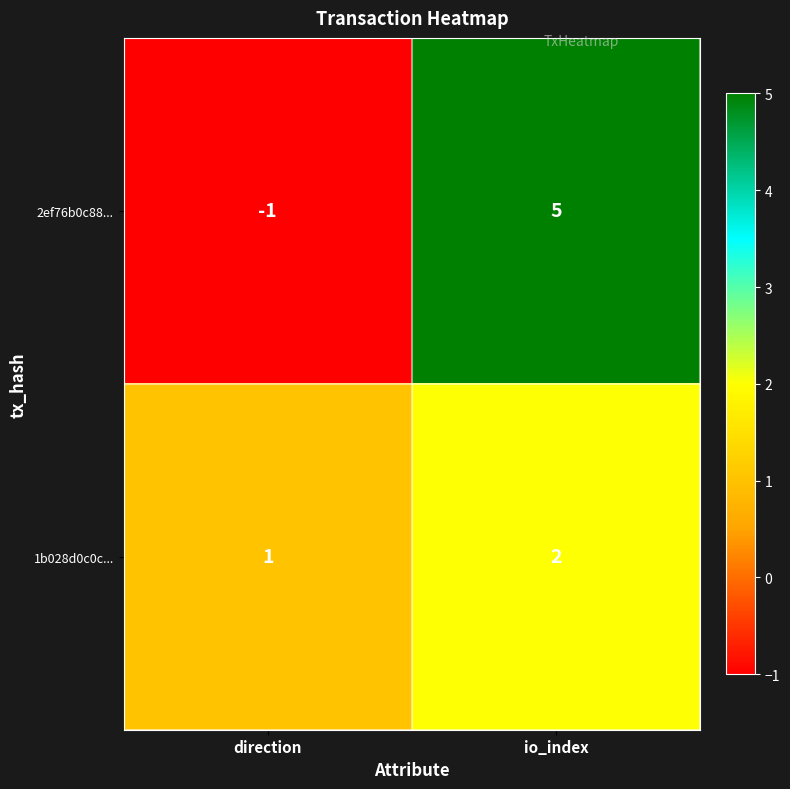

Rank the series by their average value, from highest to lowest.

2ef76b0c88..., 1b028d0c0c...